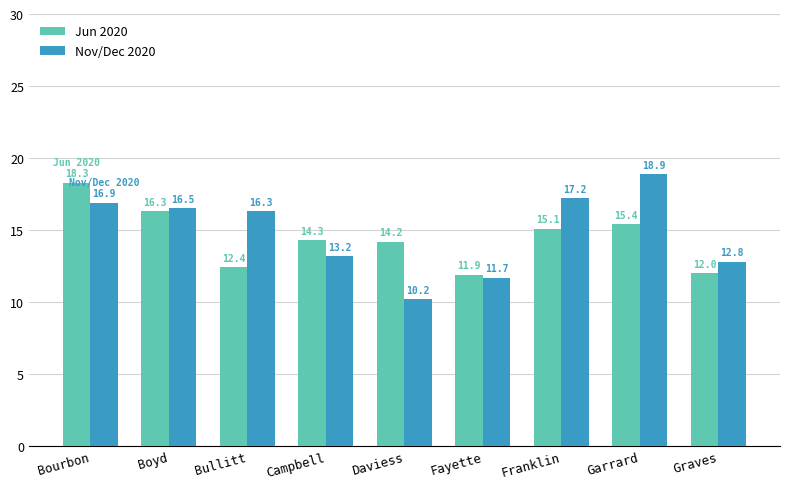

At how many categories does at least one series exceed 13?

7